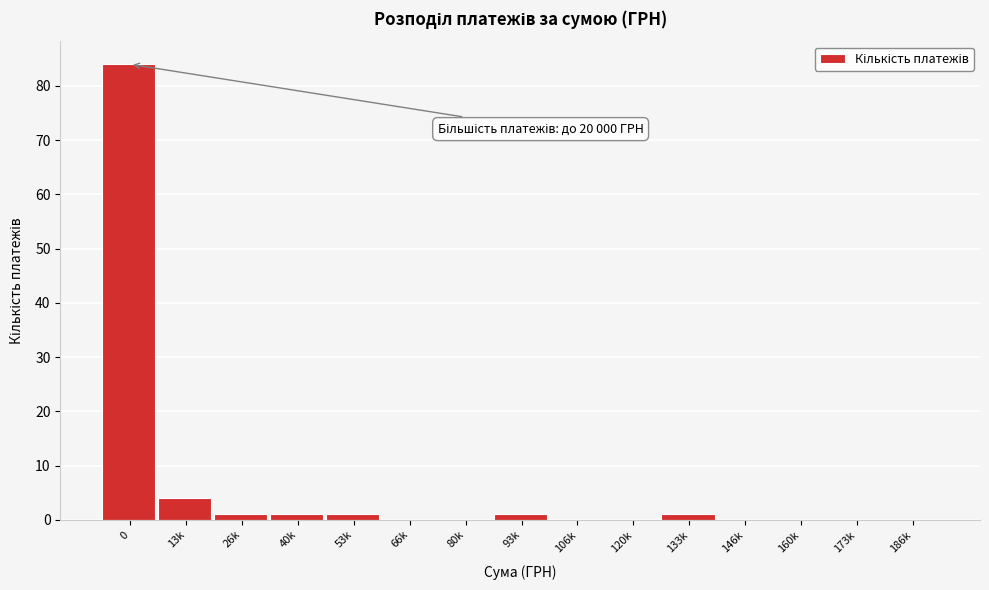

Reading left to right, what are all the values shown in this chart?

0=84	13k=4	26k=1	40k=1	53k=1	66k=0	80k=0	93k=1	106k=0	120k=0	133k=1	146k=0	160k=0	173k=0	186k=0